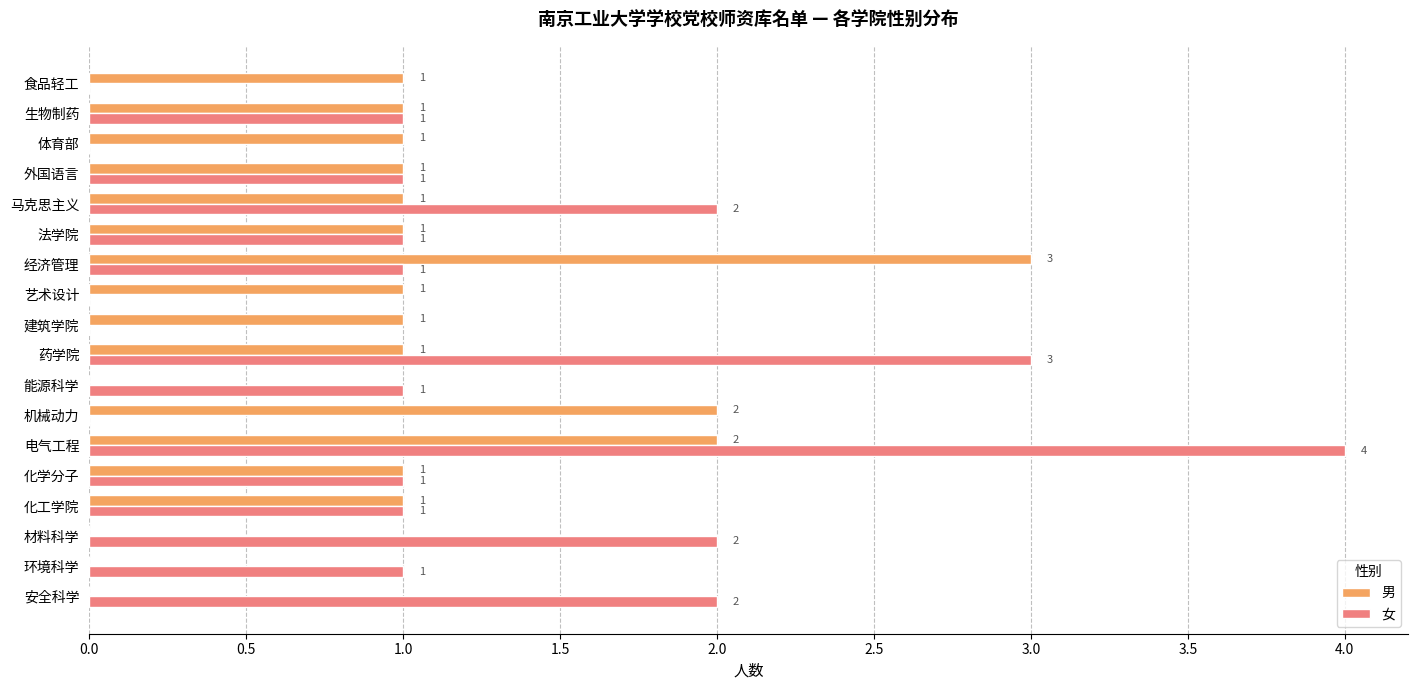

How many 女 values are between 0 and 2?

16